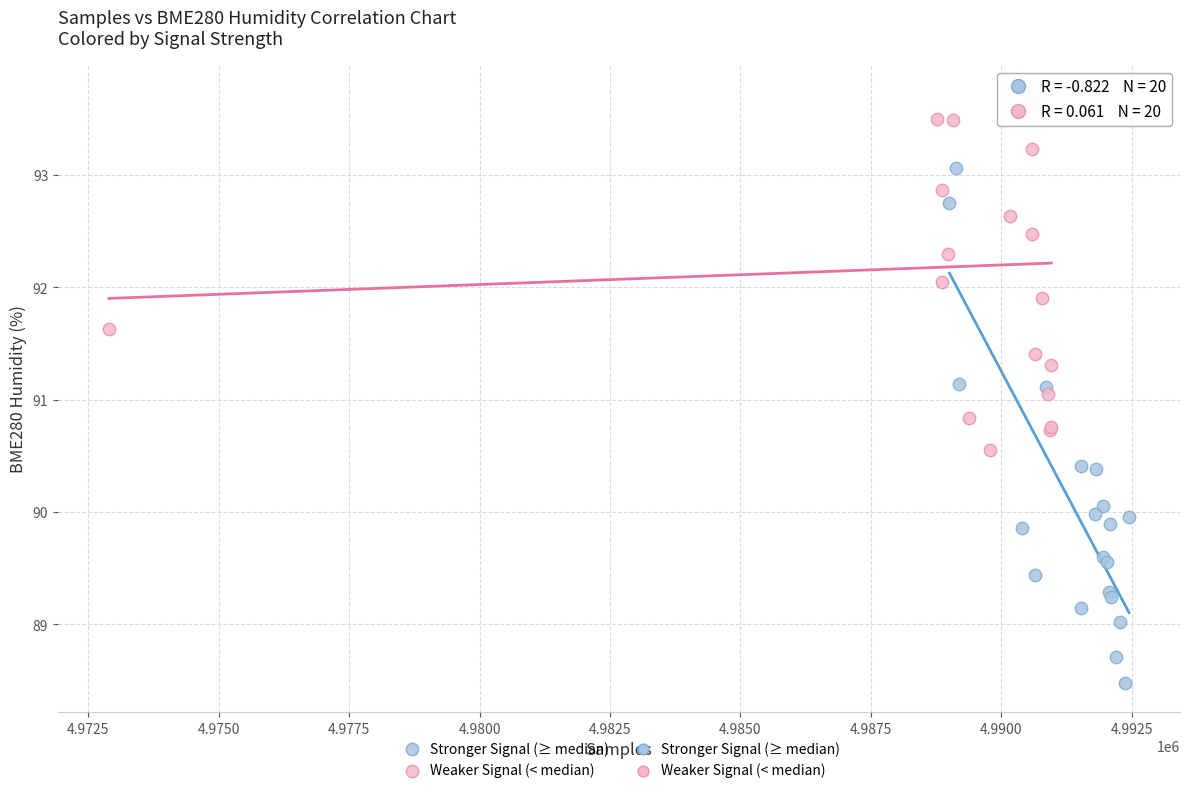

Which series reaches the maximum Y coordinate?

Weaker Signal (< median)